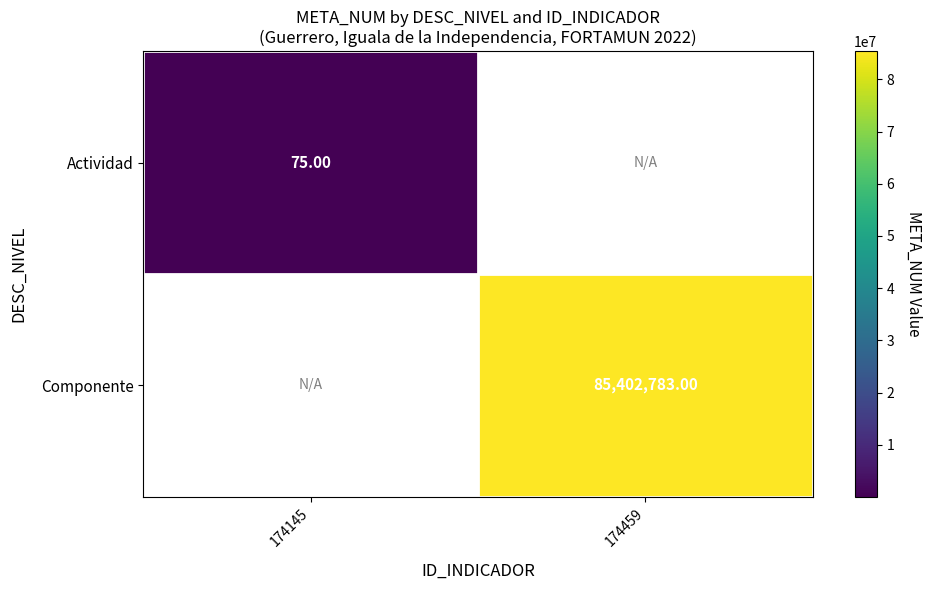

The Actividad series shows 100.9 at 174145. True or false?

False